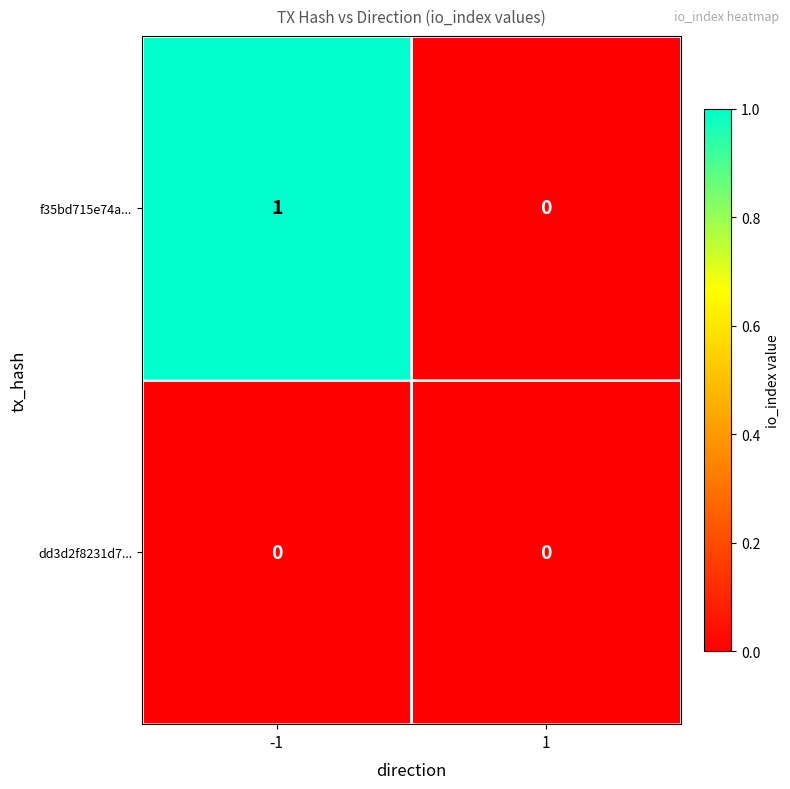

Rank the series by their average value, from lowest to highest.

dd3d2f8231d7..., f35bd715e74a...